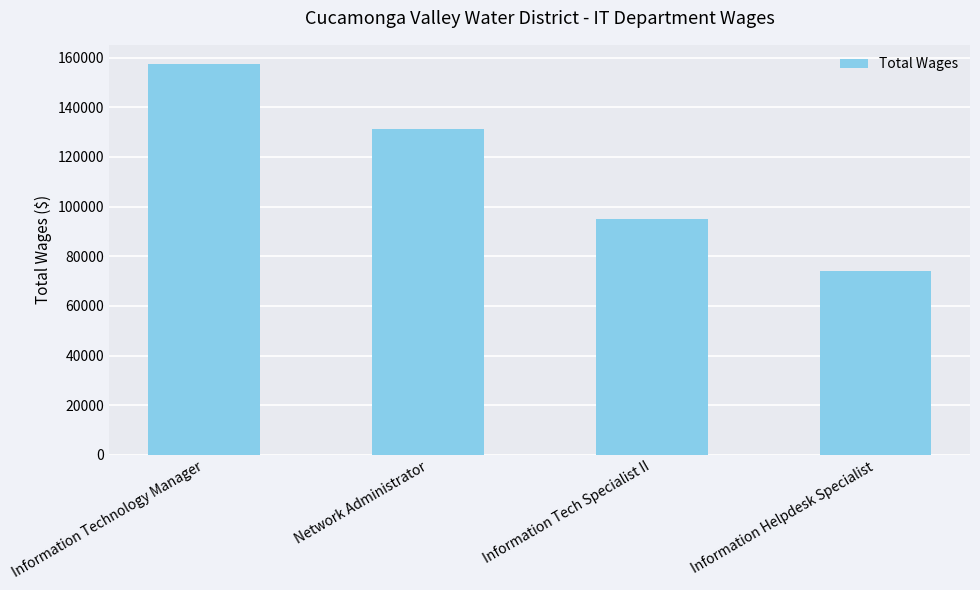

What value does the data have at Information Tech Specialist II, to the nearest 100?

95000